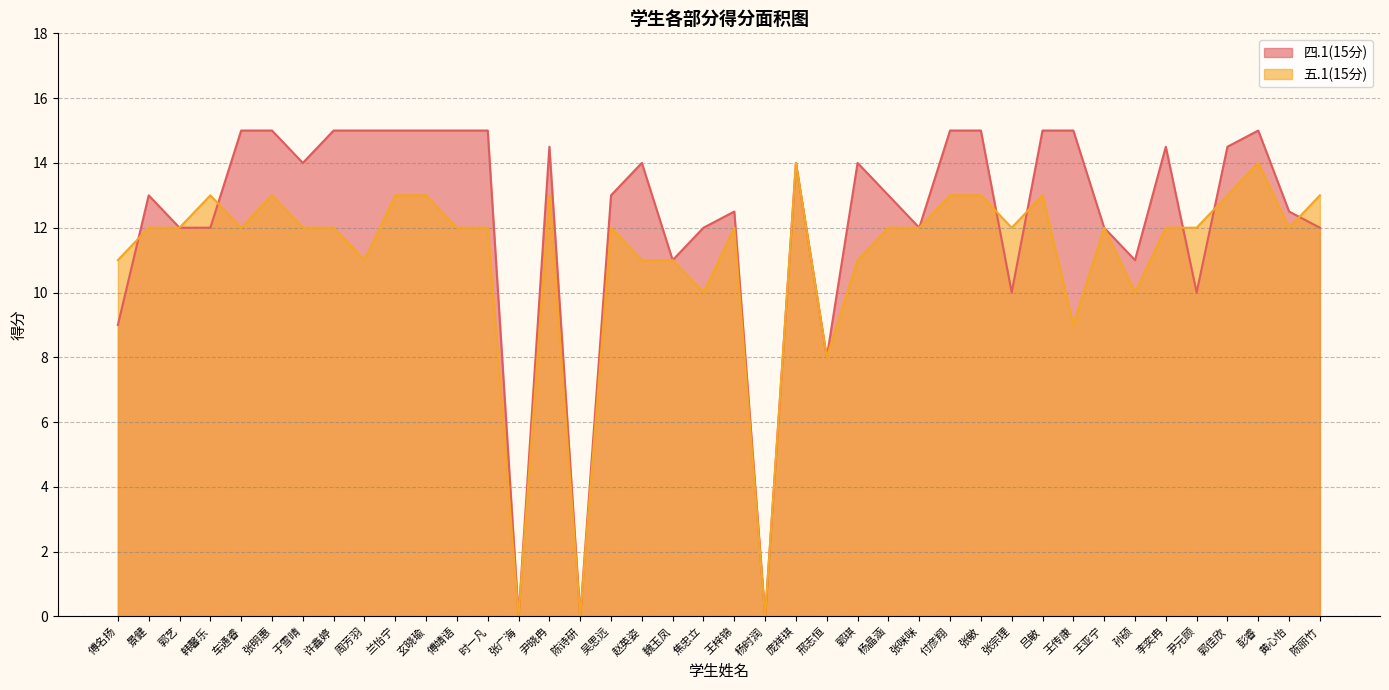

How many intersections are there between 五.1(15分) and 四.1(15分)?

7